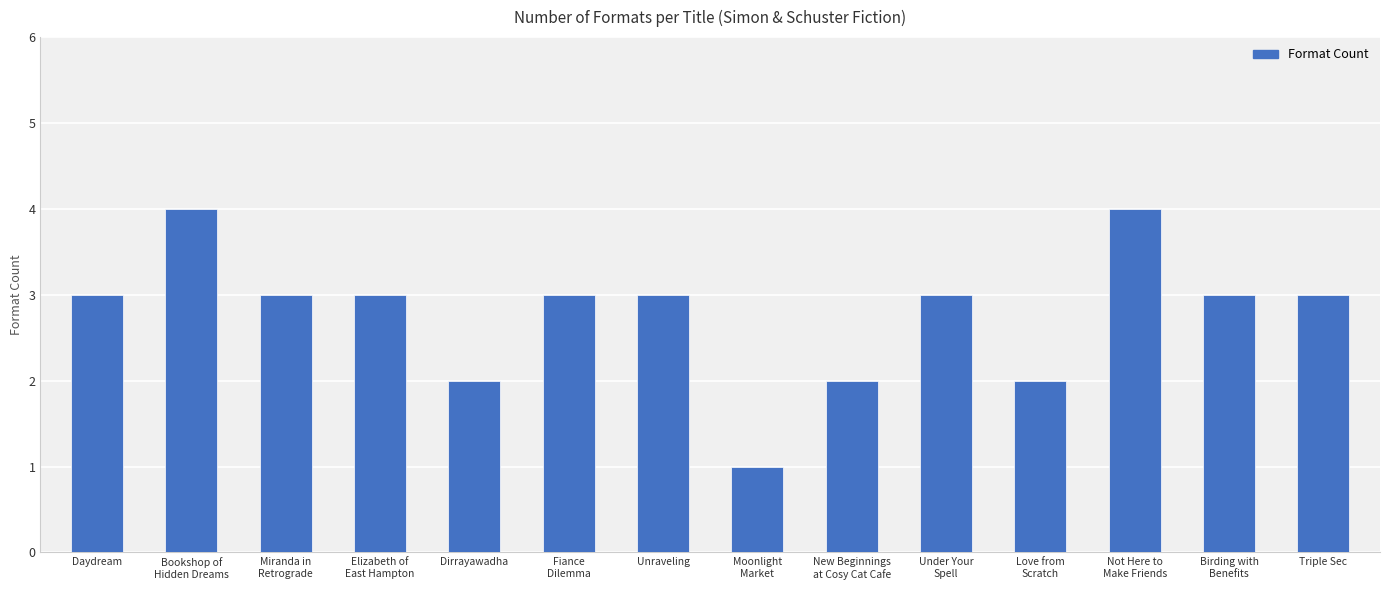

What is the difference between the second highest and minimum values?

3